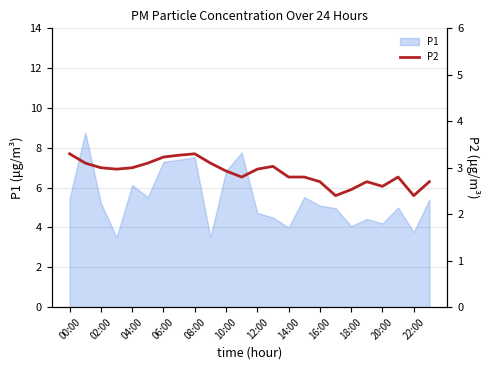

Is it true that P1 equals 3.8 at 22:00?

True